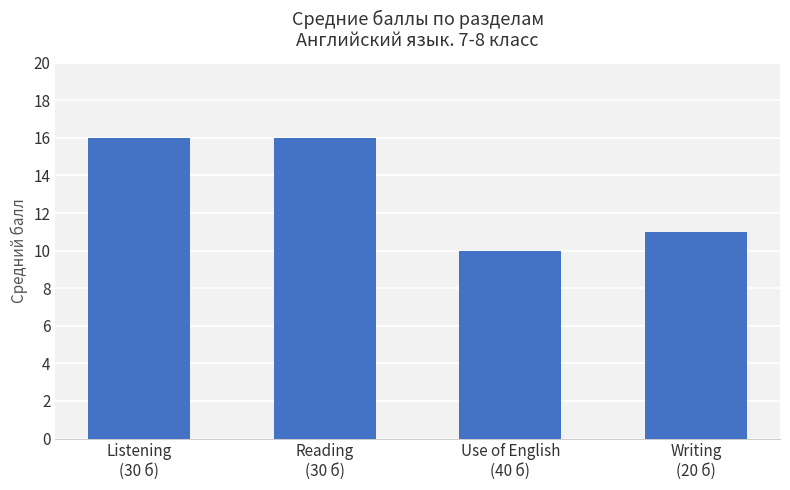

What is the greatest value displayed?

16